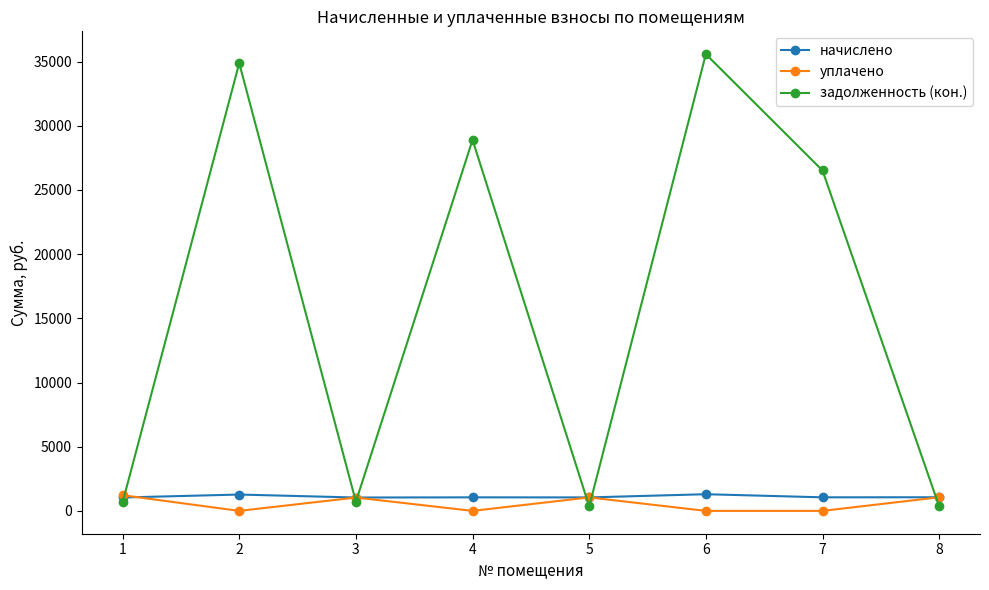

What are all the series names shown in the legend?

начислено, уплачено, задолженность (кон.)